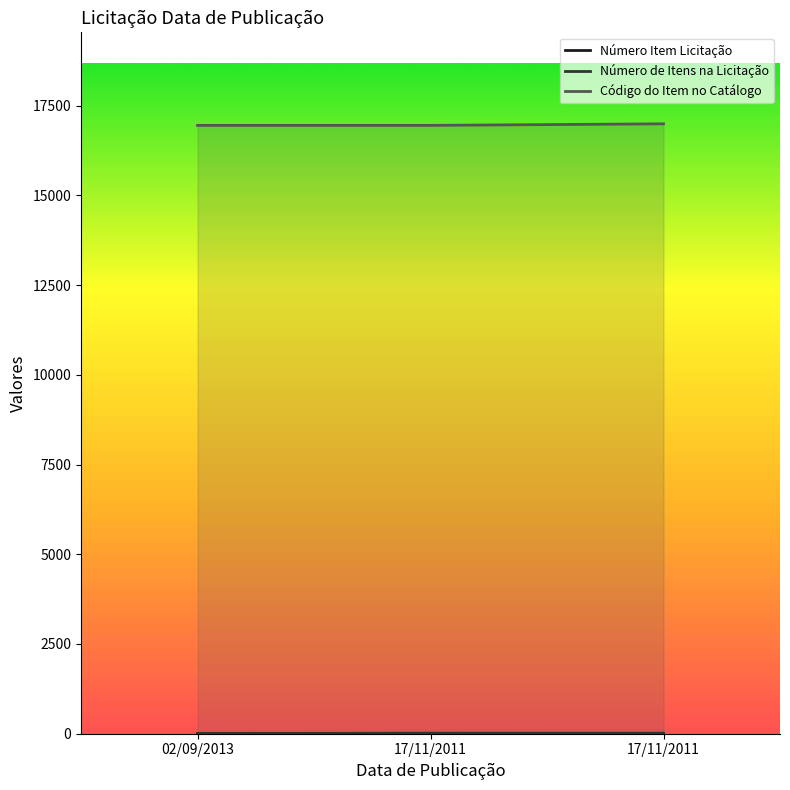

What is the average value of the Código do Item no Catálogo series?

16964